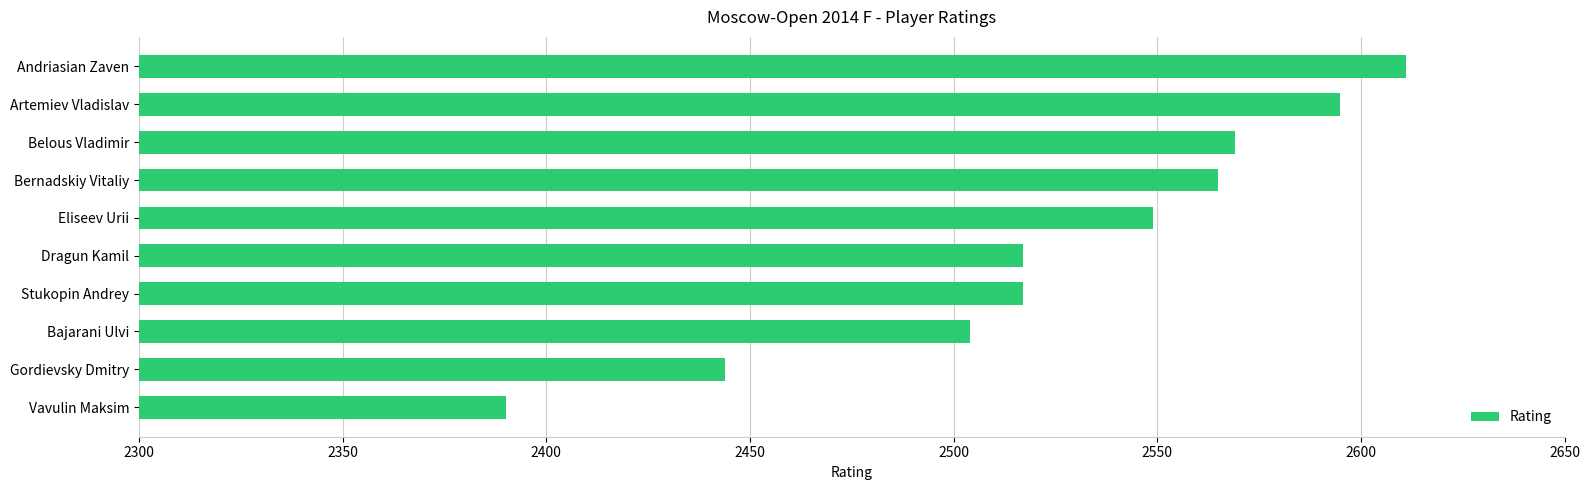

Is it true that the value at Artemiev Vladislav is 2595?

True